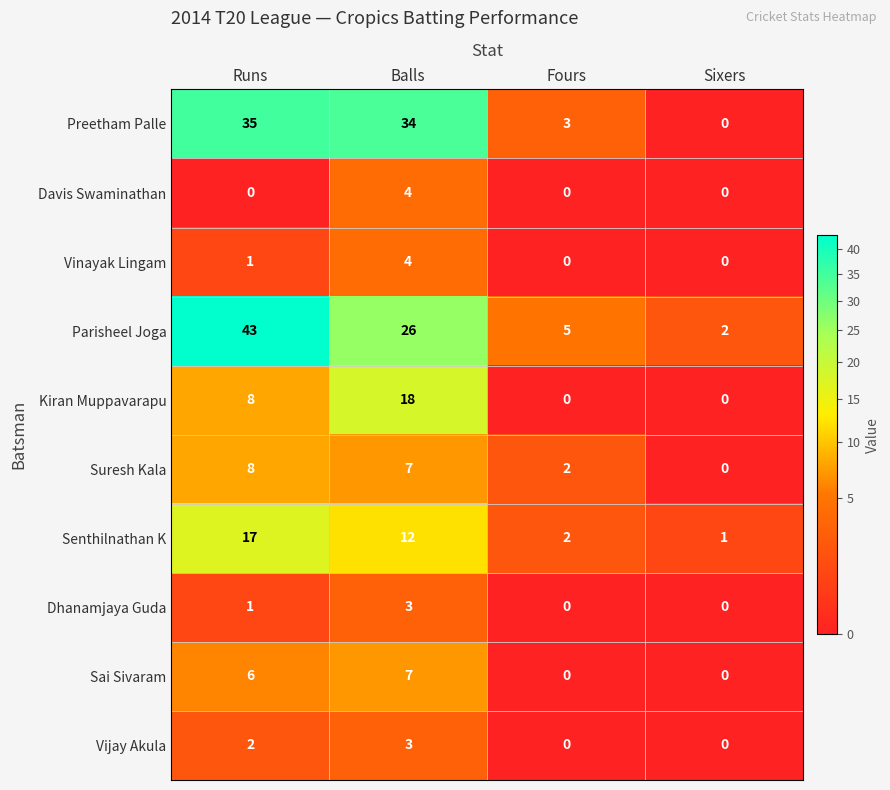

Count the Suresh Kala values in the range 2 to 8.

3